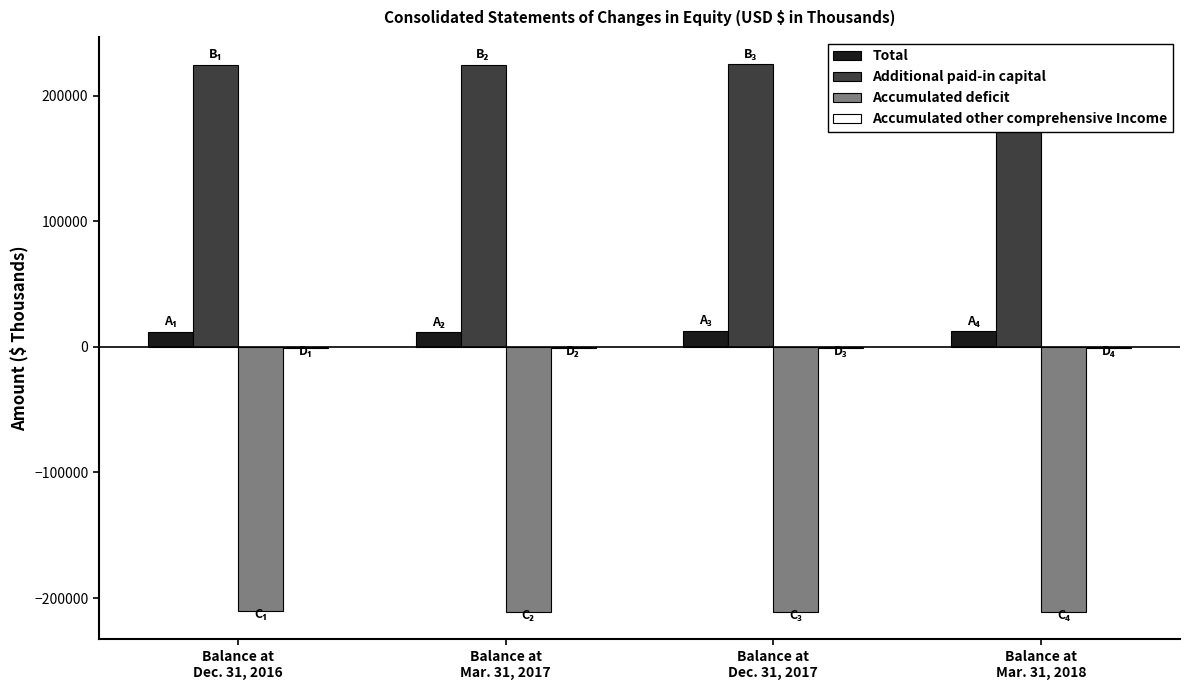

What position from the left is Balance at
Mar. 31, 2017?

2